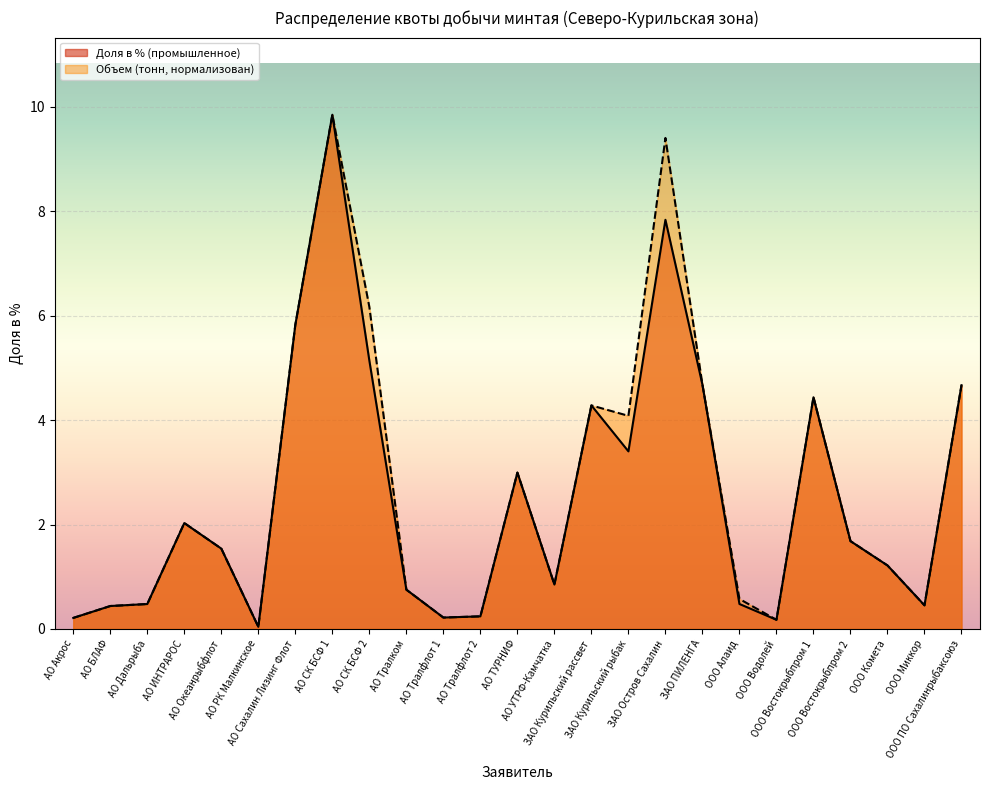

What is the difference between the second highest and second lowest values in the Доля в % (промышленное) series?

7.7